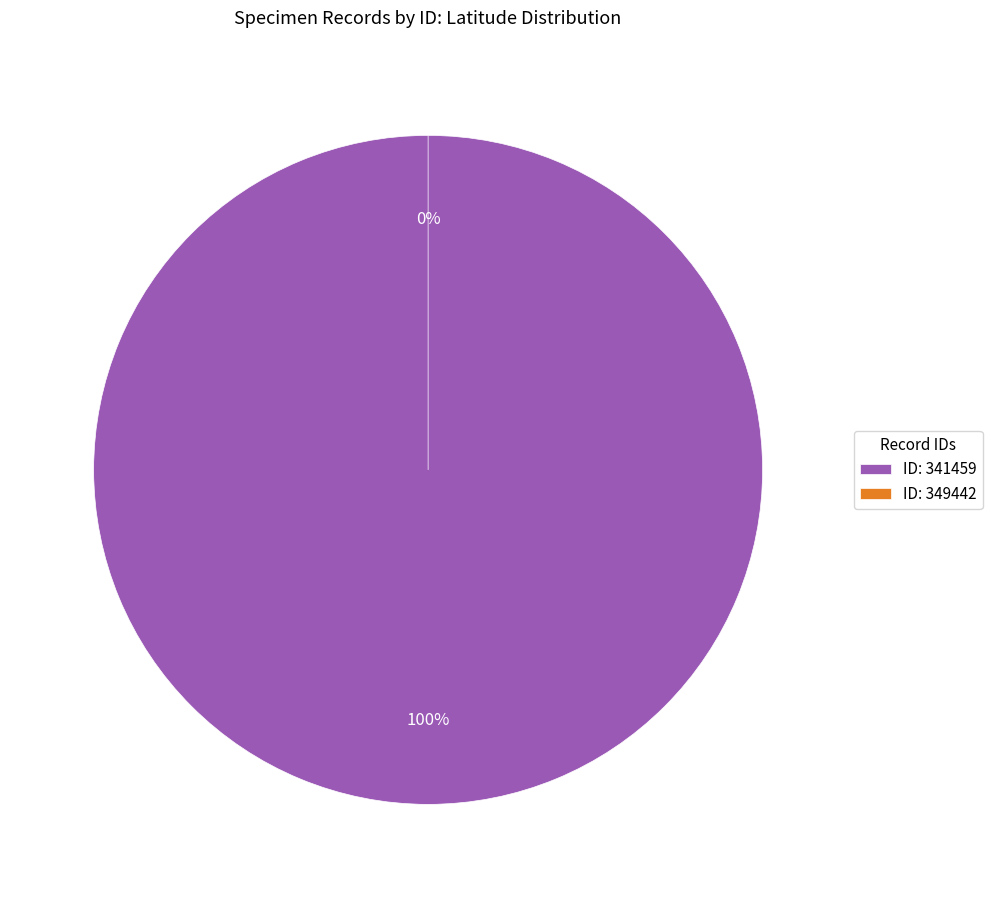

To the nearest percent, what is the combined percentage of 349442 and 341459?

100%